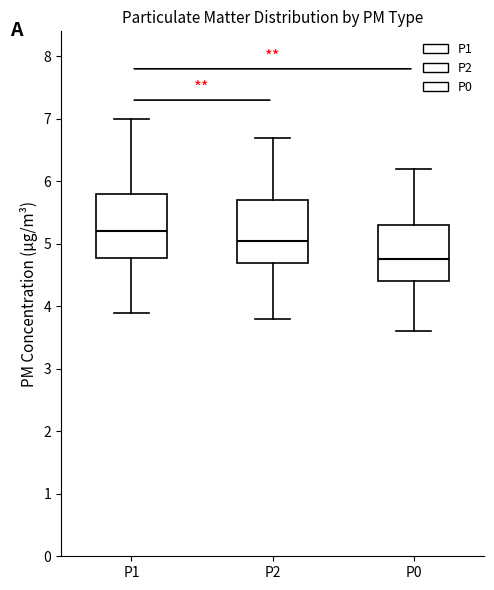

Which box has the lowest median line?

P0